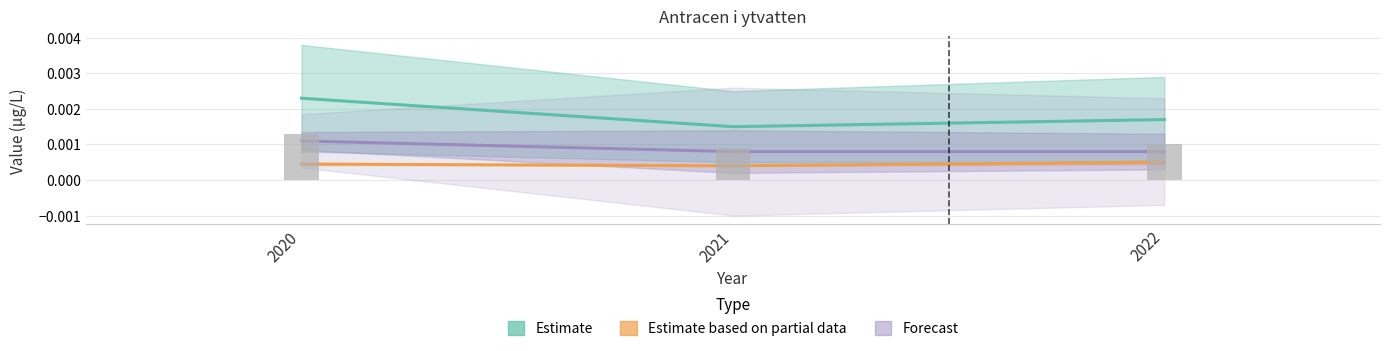

At which label is Bällstaån closest to 0?

2021